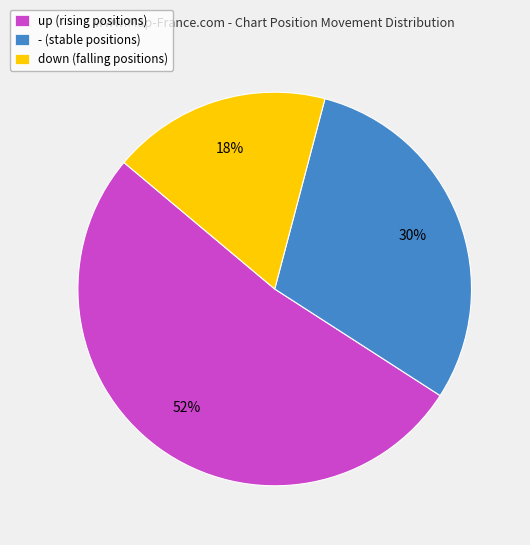

What is the majority slice?

up